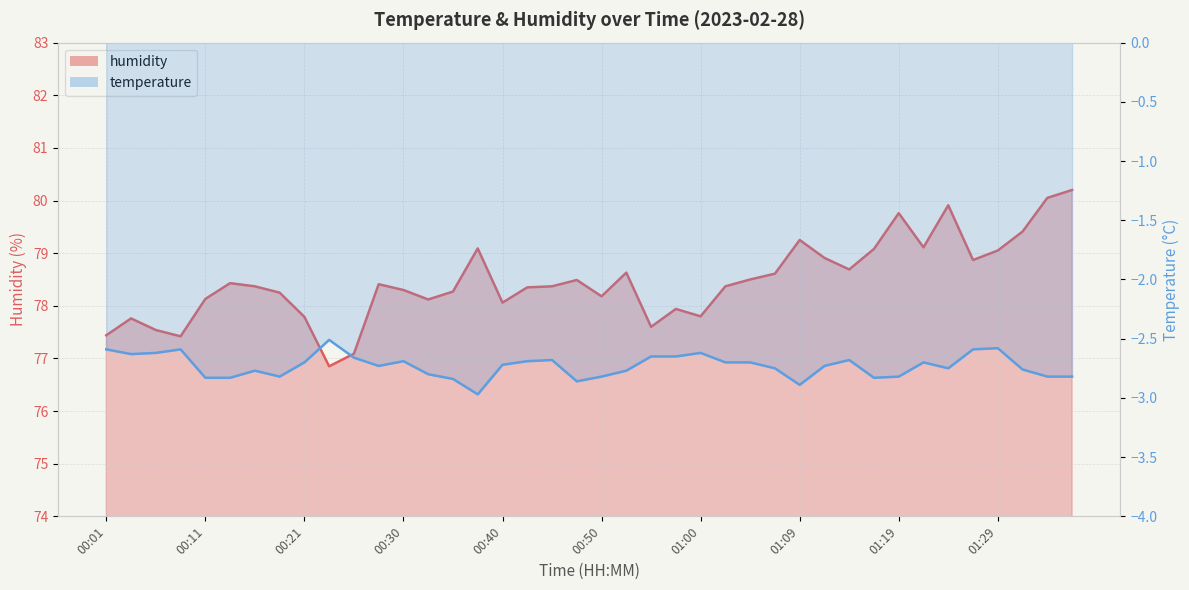

What is the difference between the maximum and second lowest values?

3.1